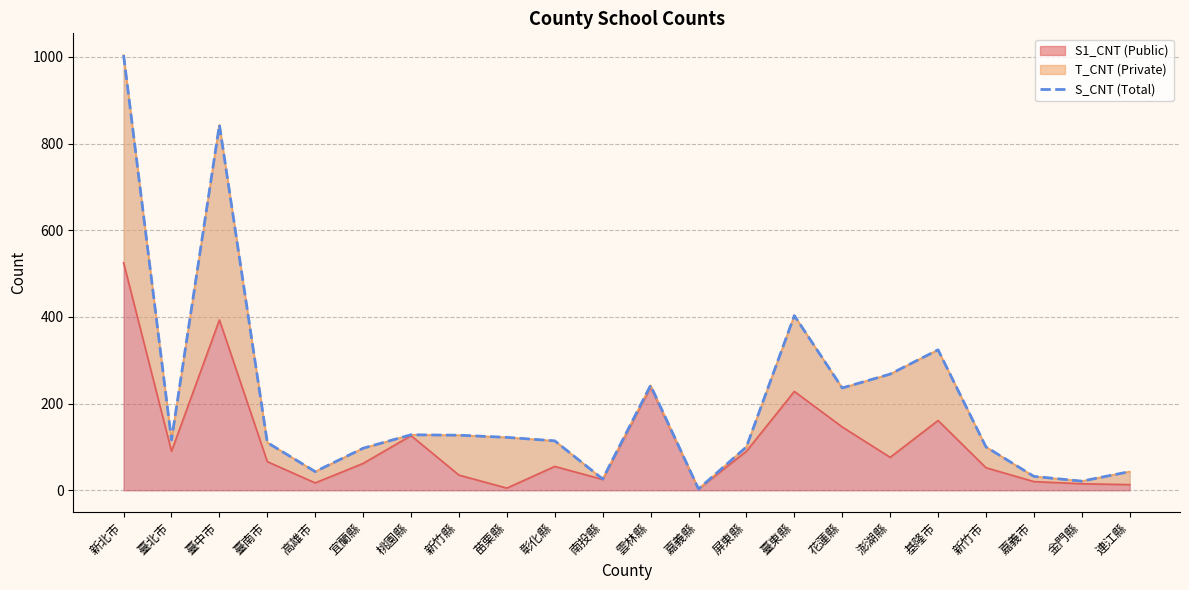

Reading left to right, list all the values displayed in this chart.

新北市=1004	臺北市=116	臺中市=843	臺南市=110	高雄市=43	宜蘭縣=97	桃園縣=128	新竹縣=127	苗栗縣=122	彰化縣=114	南投縣=26	雲林縣=242	嘉義縣=3	屏東縣=100	臺東縣=403	花蓮縣=236	澎湖縣=268	基隆市=324	新竹市=100	嘉義市=32	金門縣=21	連江縣=43